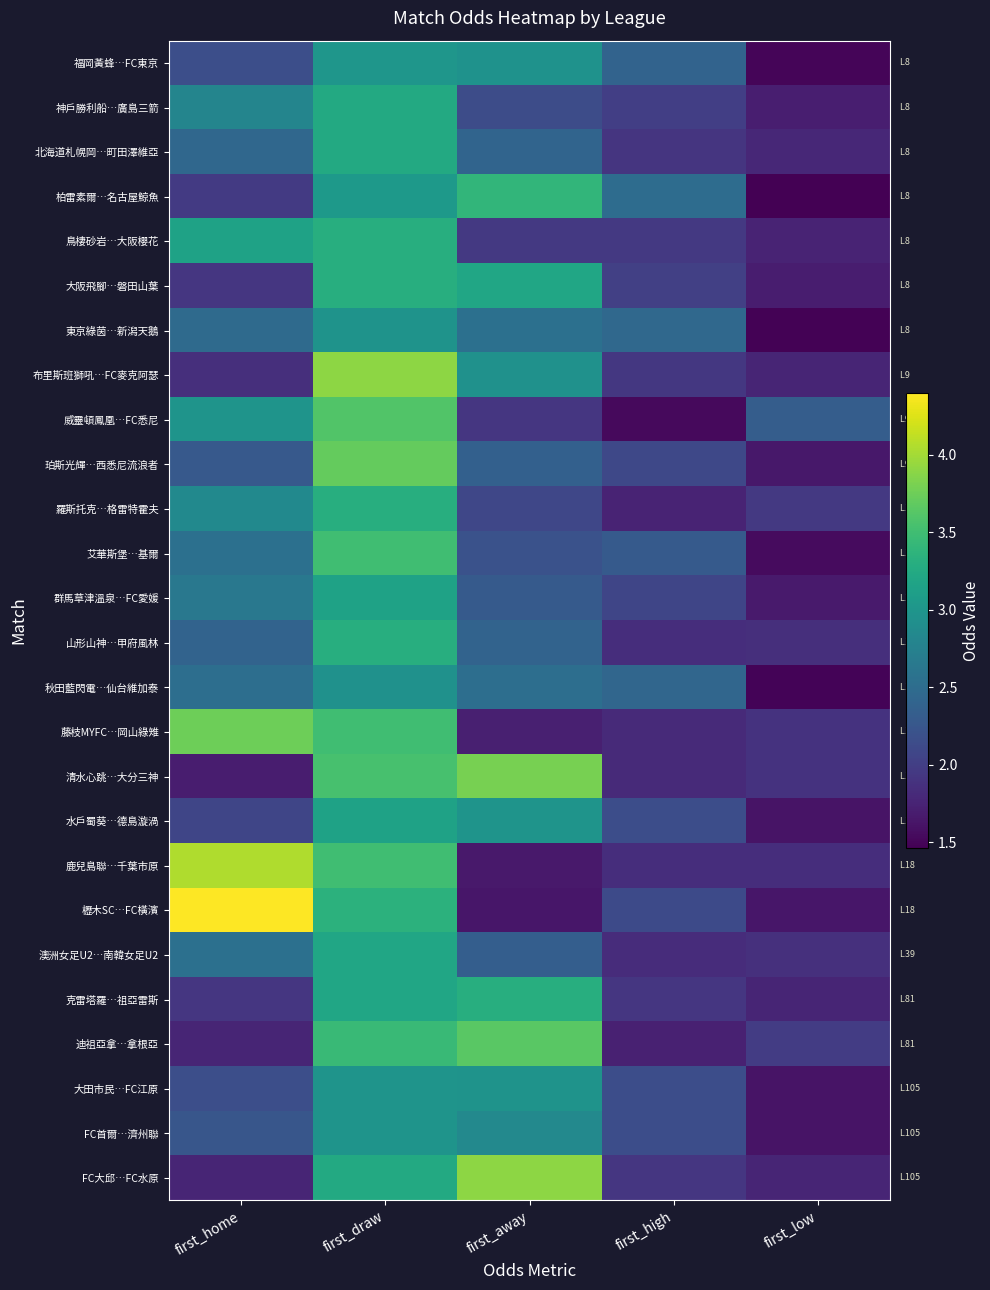

At how many categories does at least one series exceed 2?

5